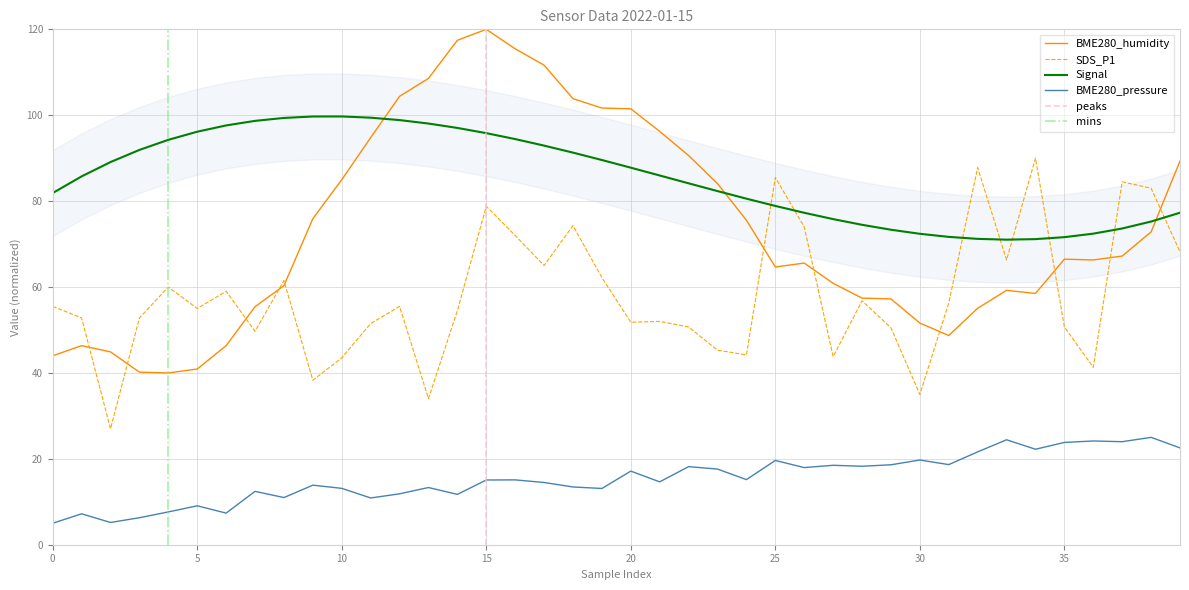

What is the maximum value shown in the chart?

120.0